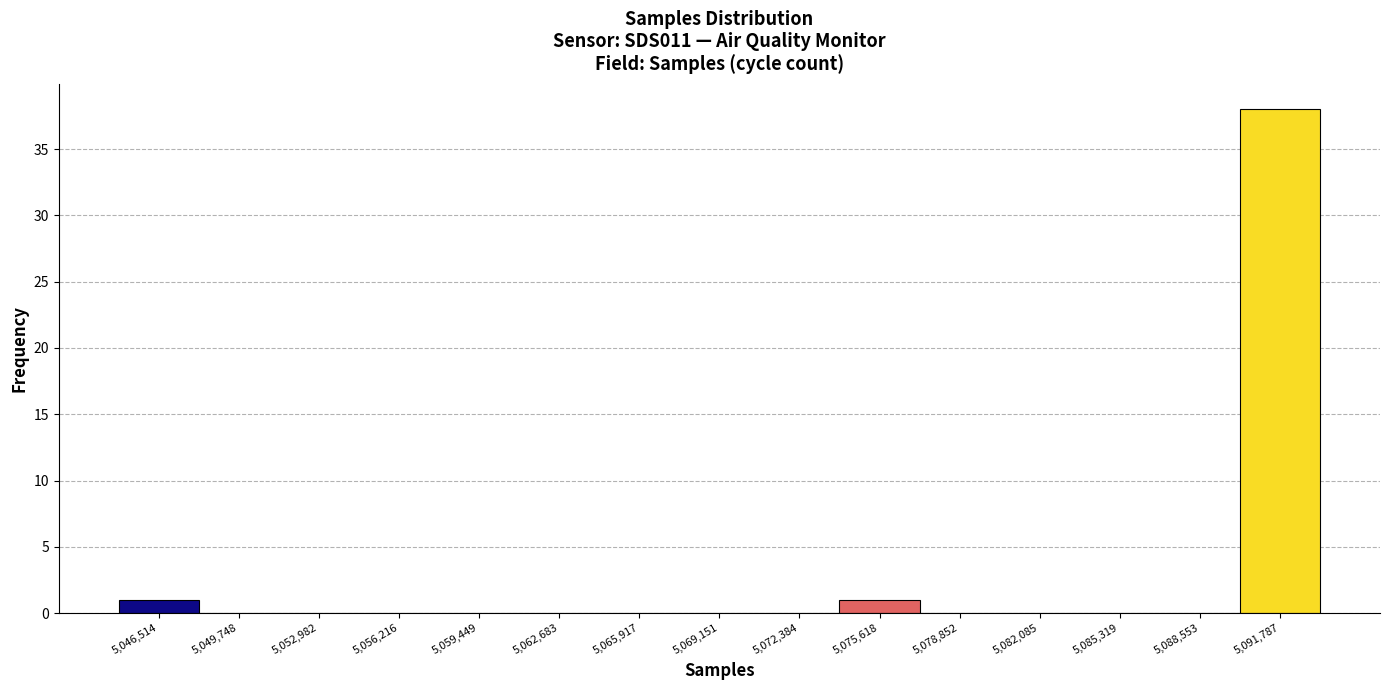

Which range on the x-axis has the tallest bar?

5090000 to 5093500